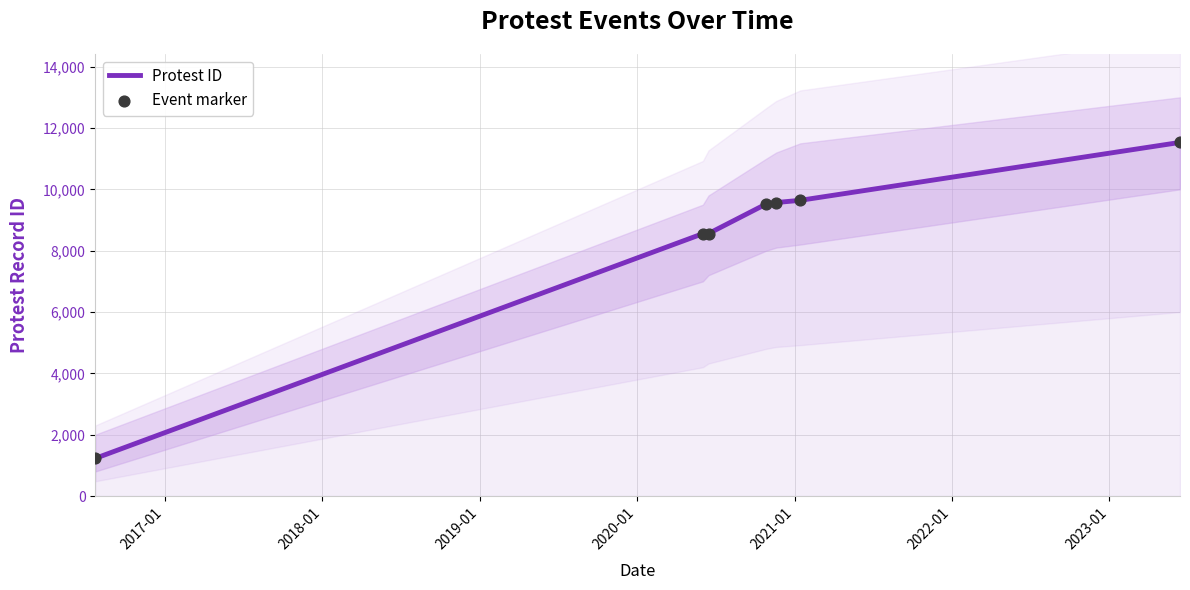

What are all the series names shown in the legend?

Protest ID, Event marker